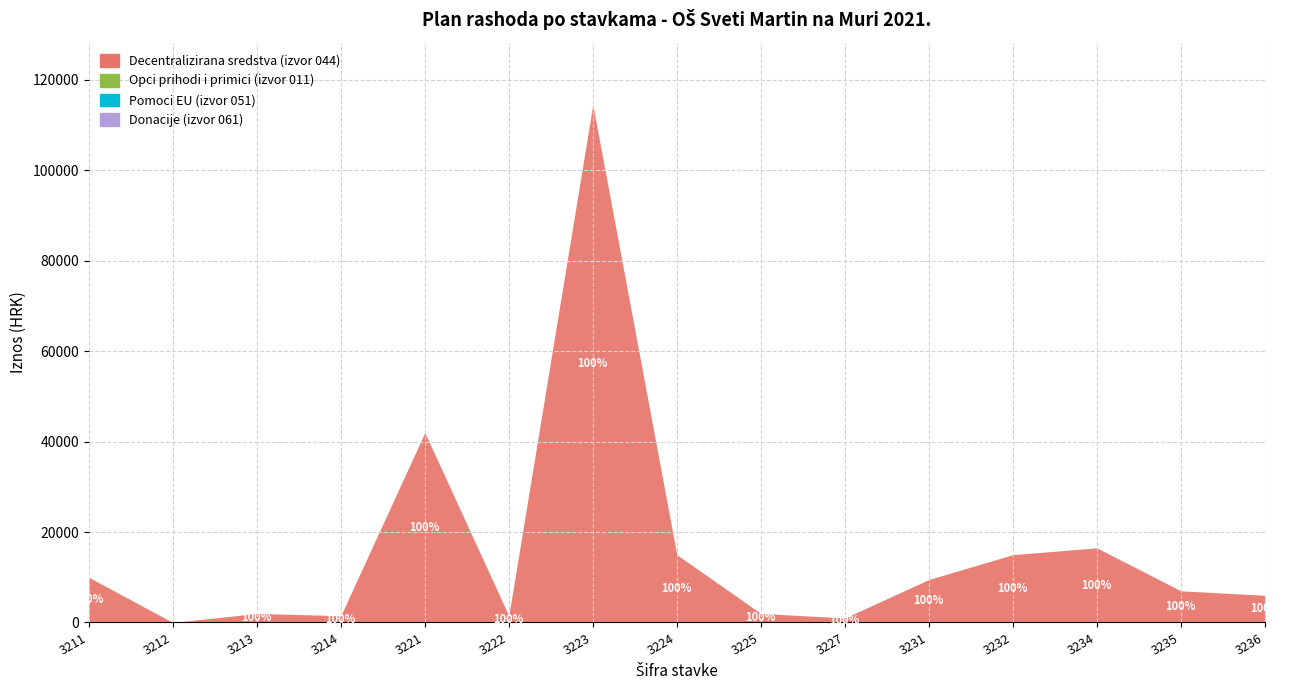

Which category has the highest value across all series?

3223